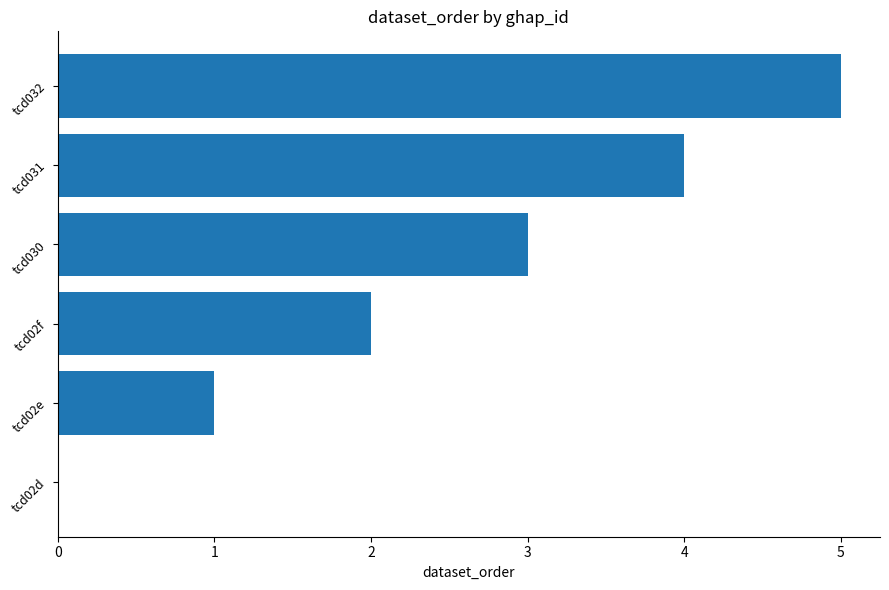

How many values are between 1 and 4?

4